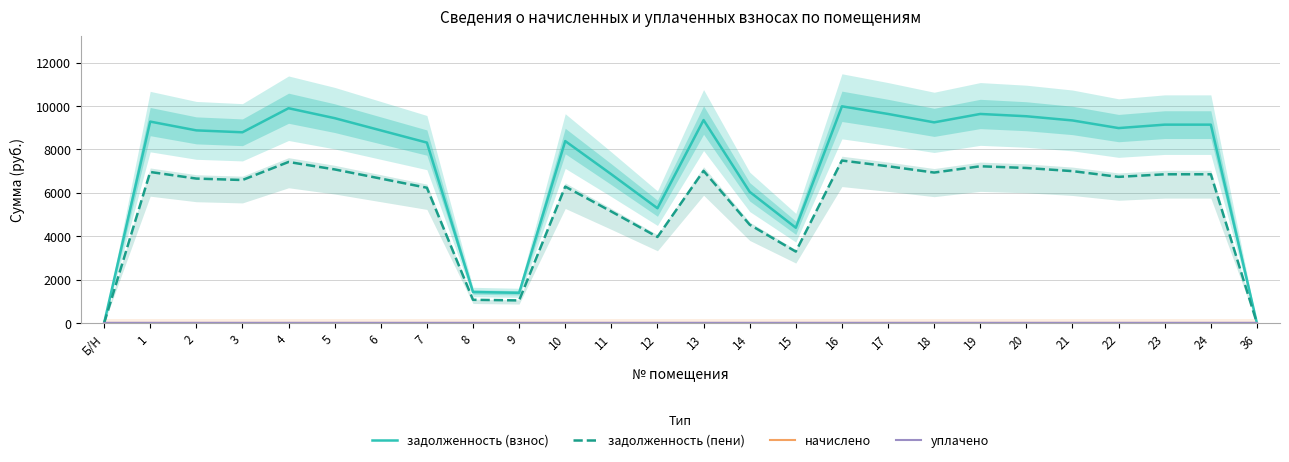

How many positive values does the задолженность (пени) series have?

24